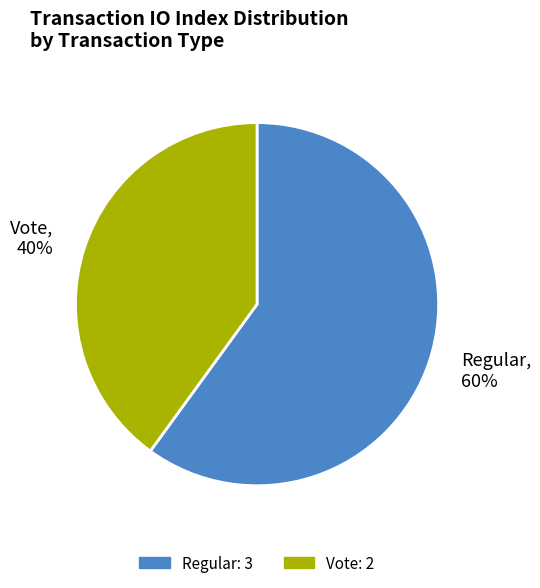

Is it true that Regular is 60% of the pie?

True